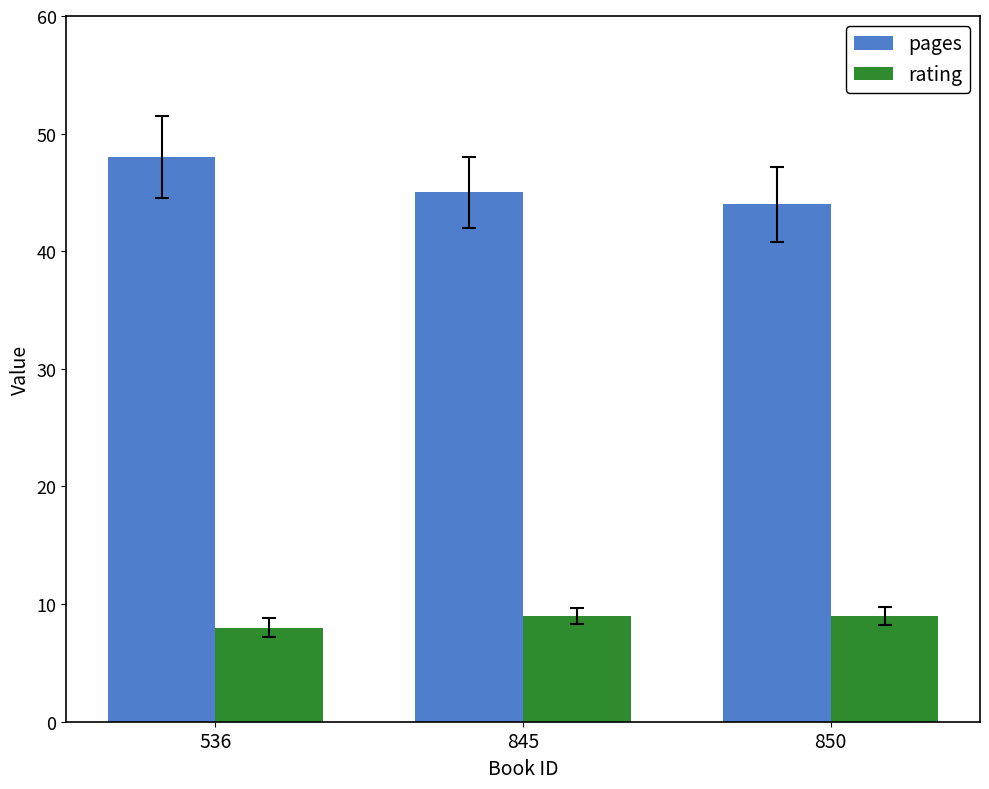

Count the number of categories in the chart.

3